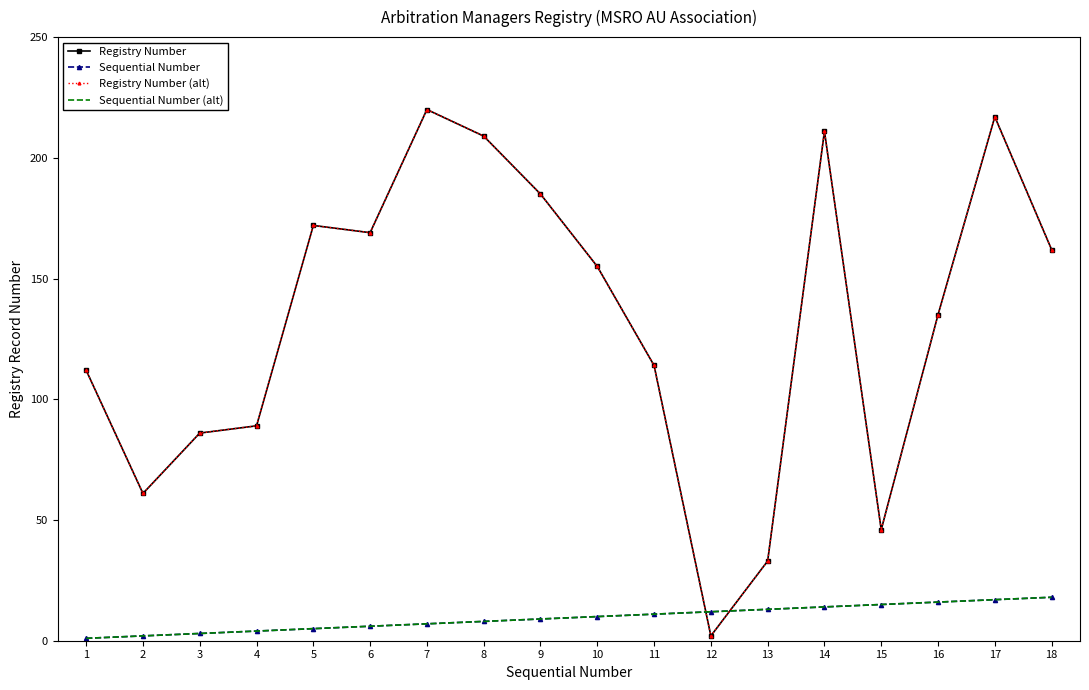

Reading left to right, transcribe all the data shown in this chart.

Registry Number: 1=112	2=61	3=86	4=89	5=172	6=169	7=220	8=209	9=185	10=155	11=114	12=2	13=33	14=211	15=46	16=135	17=217	18=162
Sequential Number: 1=1	2=2	3=3	4=4	5=5	6=6	7=7	8=8	9=9	10=10	11=11	12=12	13=13	14=14	15=15	16=16	17=17	18=18
Registry Number (alt): 1=112	2=61	3=86	4=89	5=172	6=169	7=220	8=209	9=185	10=155	11=114	12=2	13=33	14=211	15=46	16=135	17=217	18=162
Sequential Number (alt): 1=1	2=2	3=3	4=4	5=5	6=6	7=7	8=8	9=9	10=10	11=11	12=12	13=13	14=14	15=15	16=16	17=17	18=18